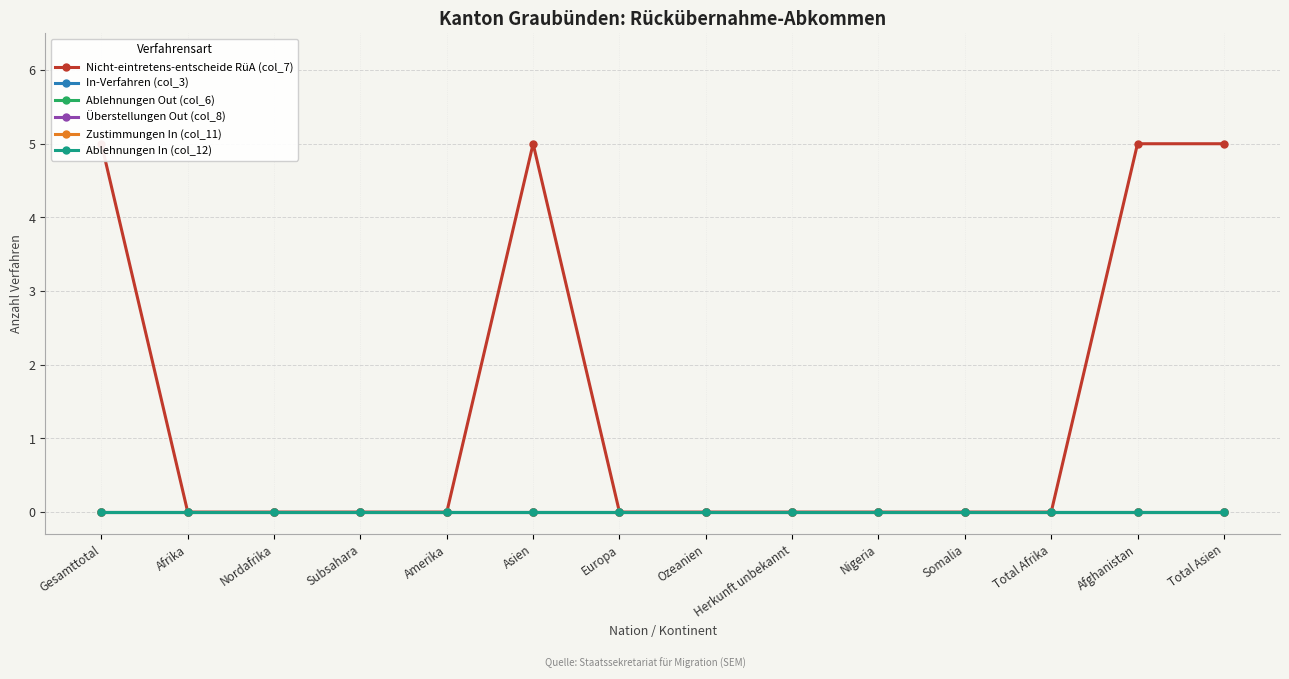

At which label is Ablehnungen In (col_12) closest to 0?

Gesamttotal